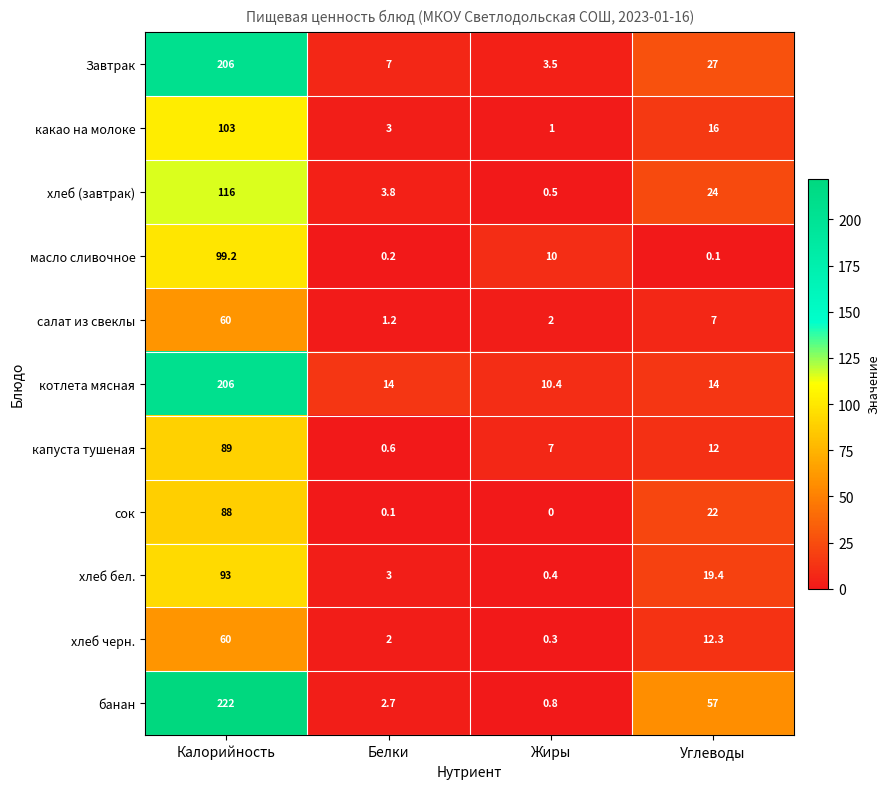

What is the average value of the банан series?

70.6